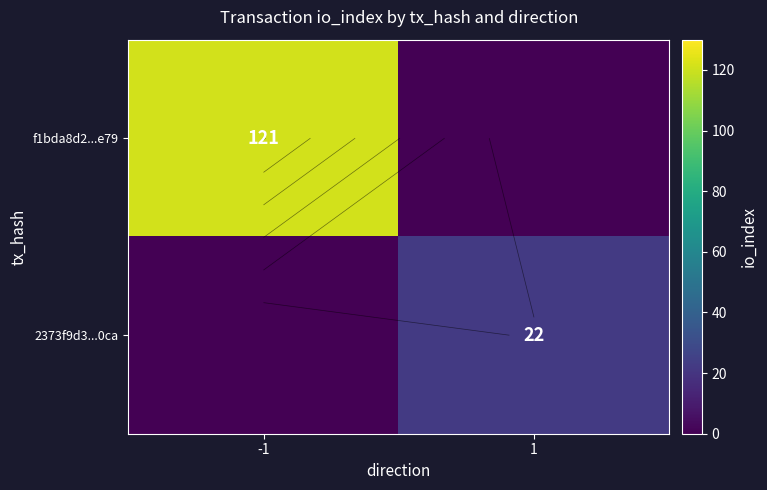

Which series has the widest spread of values?

f1bda8d2...e79